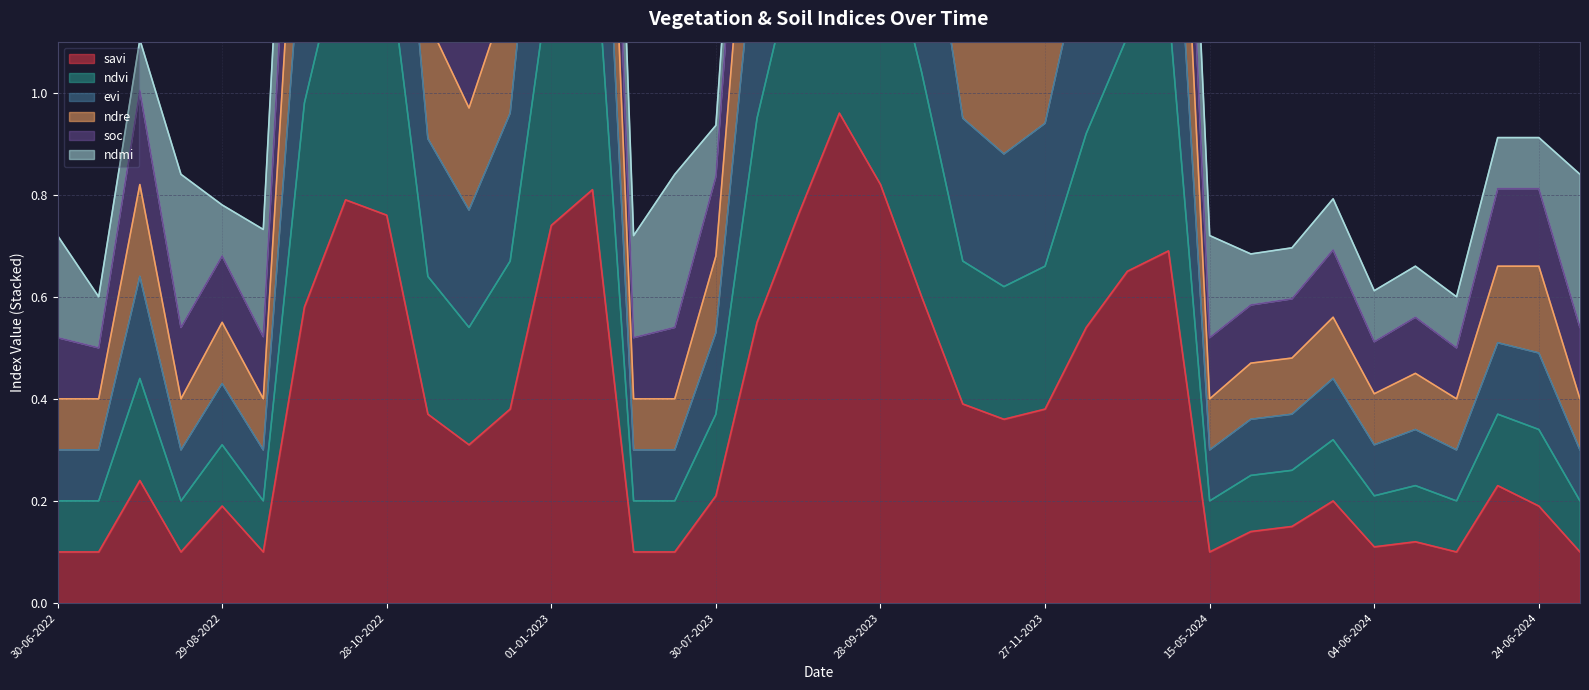

Does the chart display data point markers on the line(s)?

No